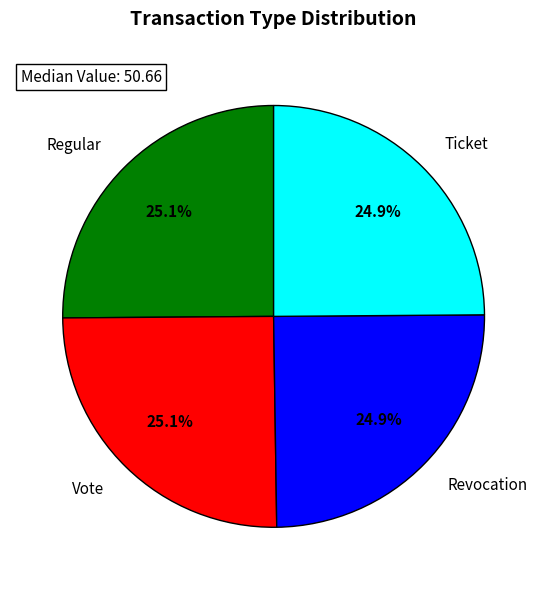

To the nearest percent, what is the combined percentage of Ticket and Regular?

50%